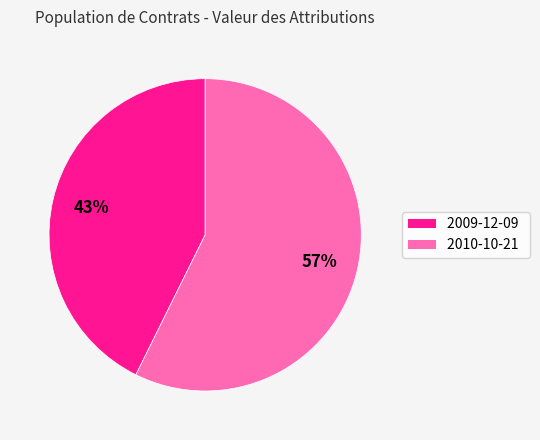

Rank the categories by value from highest to lowest.

2010-10-21, 2009-12-09